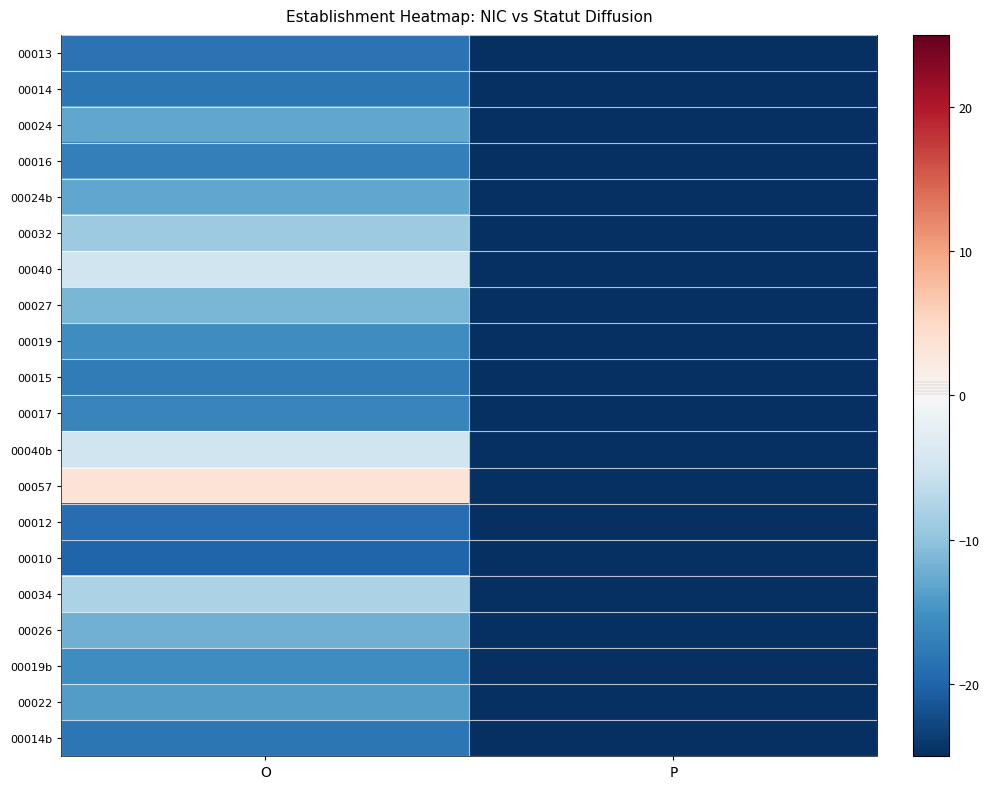

What is the spread (max minus min) of values at O?

23.5